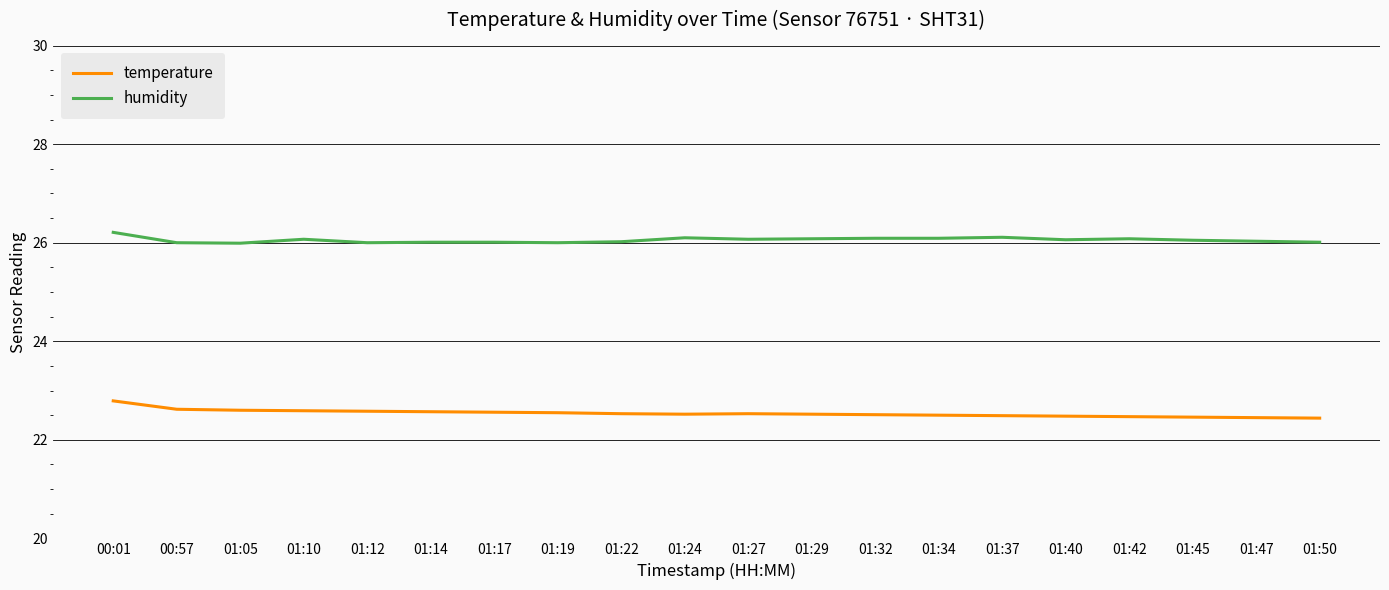

Rank the series by their average value, from lowest to highest.

temperature, humidity